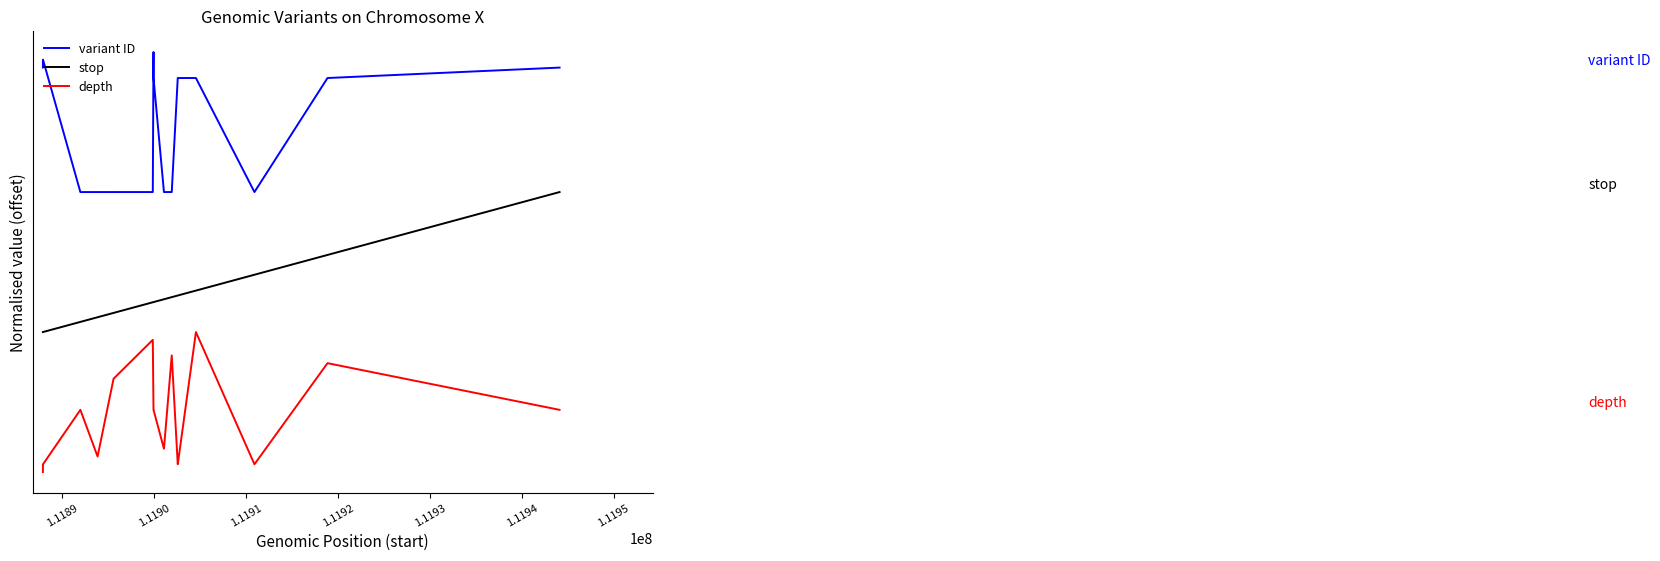

What is the difference between the second highest and second lowest values in the depth series?

0.9